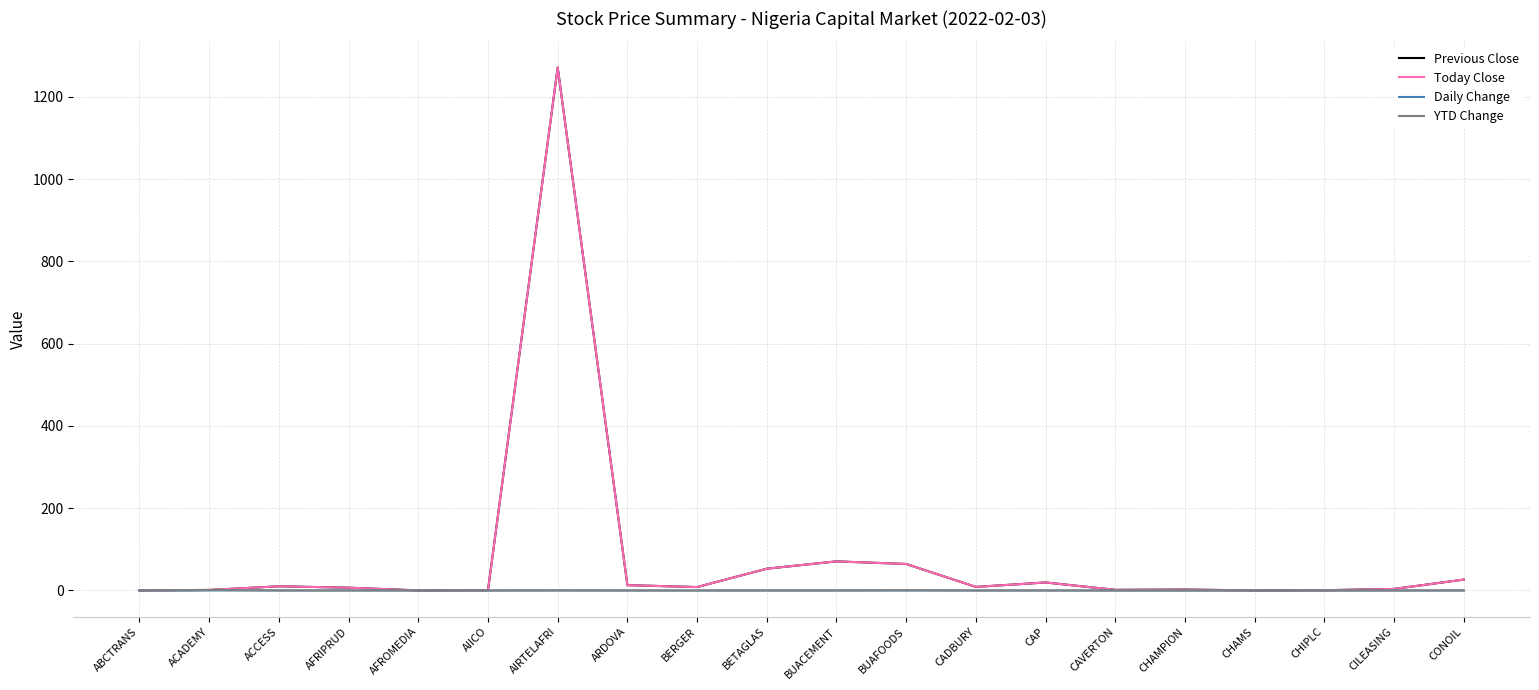

Is the value of Previous Close at AIRTELAFRI greater than the value of YTD Change at AFROMEDIA?

Yes